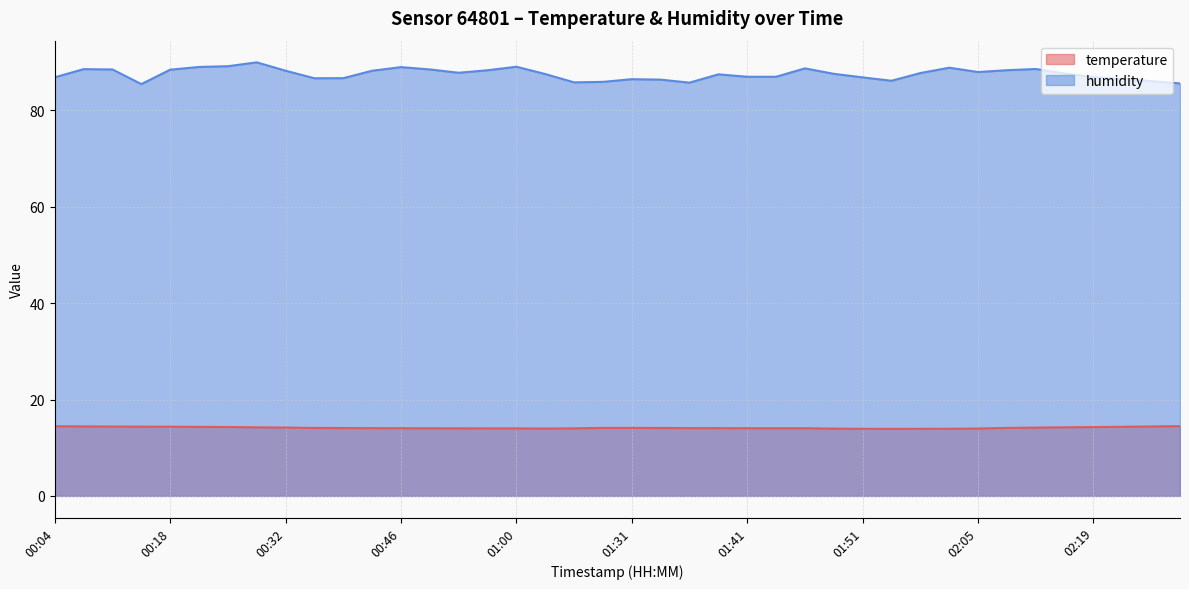

Rank the series by their maximum value, from lowest to highest.

temperature, humidity